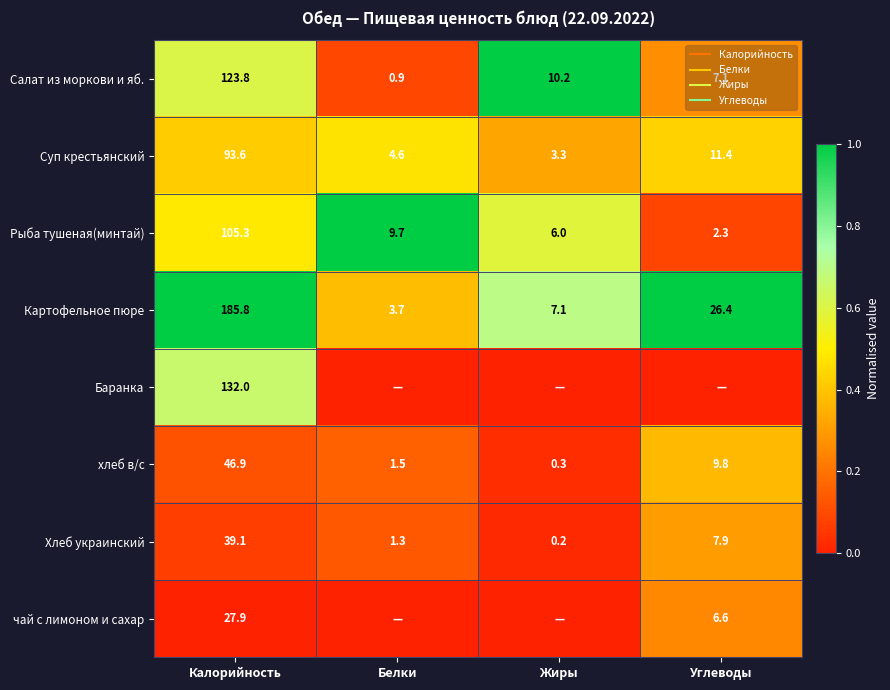

What is the sum of the Салат из моркови и яб. values at Калорийность and Белки?

0.7